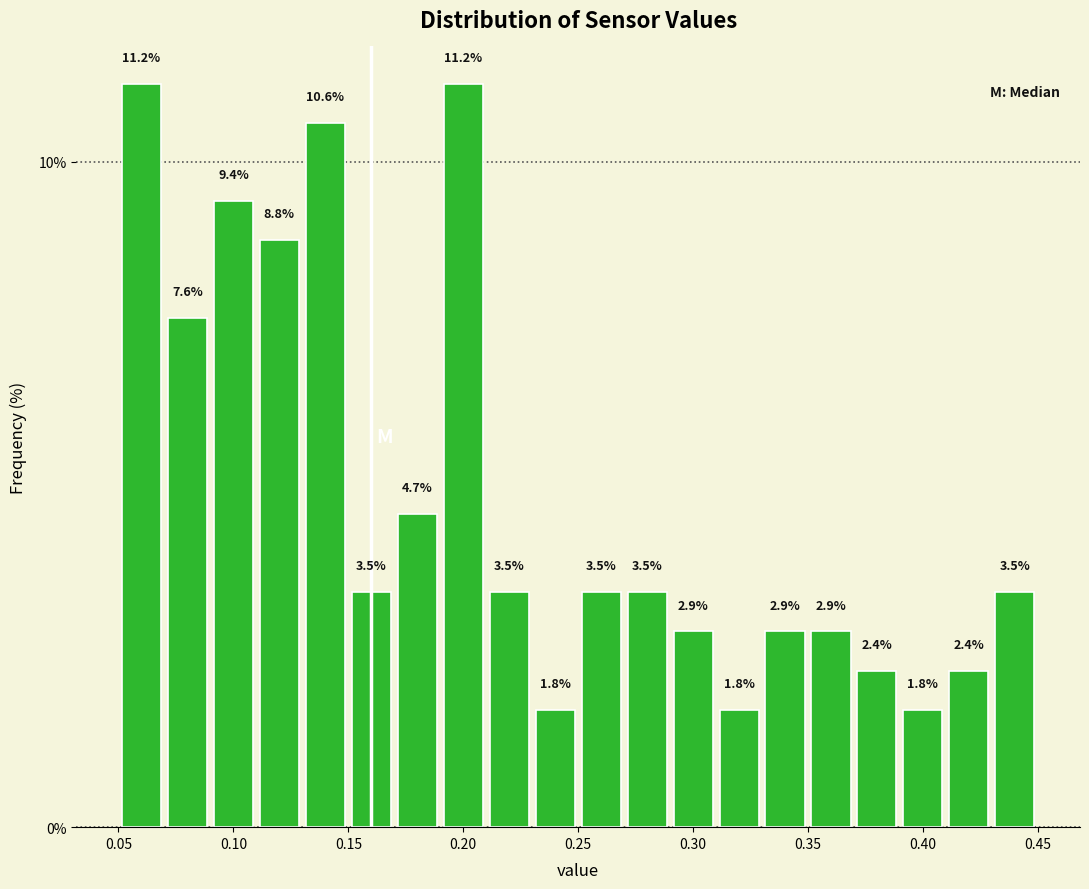

Reading left to right, transcribe this chart: for each bar, give the range it covers on the x-axis and its height.

0.05 to 0.07: 11.2
0.07 to 0.09: 7.6
0.09 to 0.11: 9.4
0.11 to 0.13: 8.8
0.13 to 0.15: 10.6
0.15 to 0.17: 3.5
0.17 to 0.19: 4.7
0.19 to 0.21: 11.2
0.21 to 0.23: 3.5
0.23 to 0.25: 1.8
0.25 to 0.27: 3.5
0.27 to 0.29: 3.5
0.29 to 0.31: 2.9
0.31 to 0.33: 1.8
0.33 to 0.35: 2.9
0.35 to 0.37: 2.9
0.37 to 0.39: 2.4
0.39 to 0.41: 1.8
0.41 to 0.43: 2.4
0.43 to 0.45: 3.5